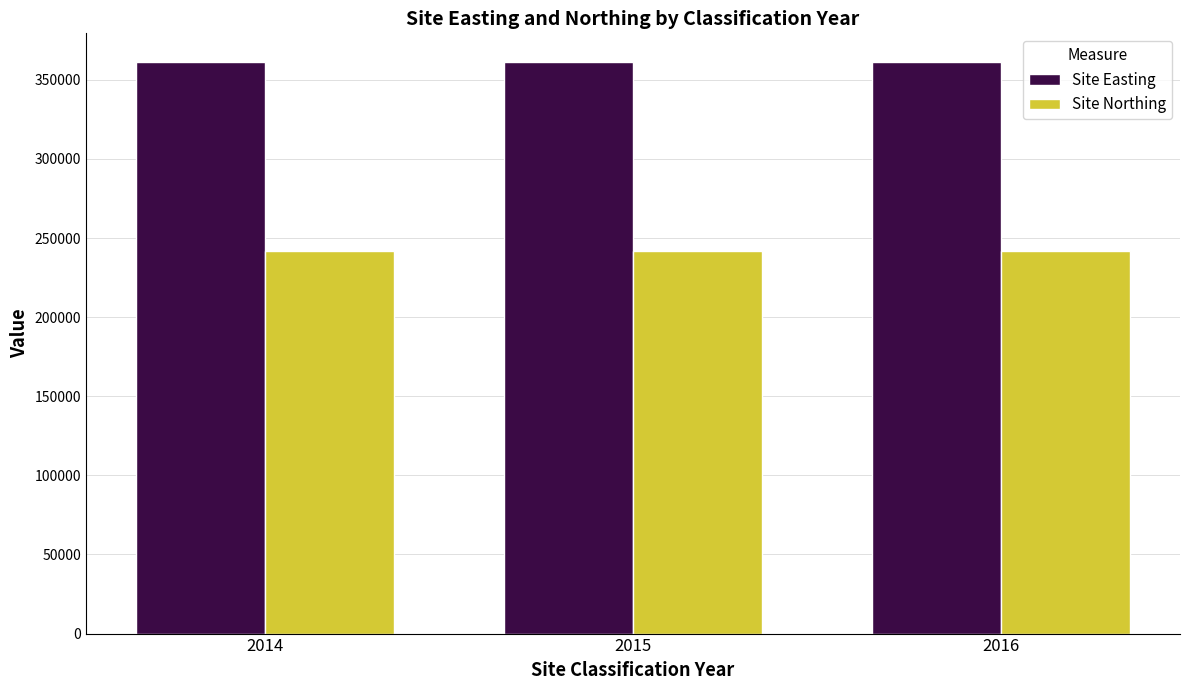

What is the sum of all Site Easting values?

1084062